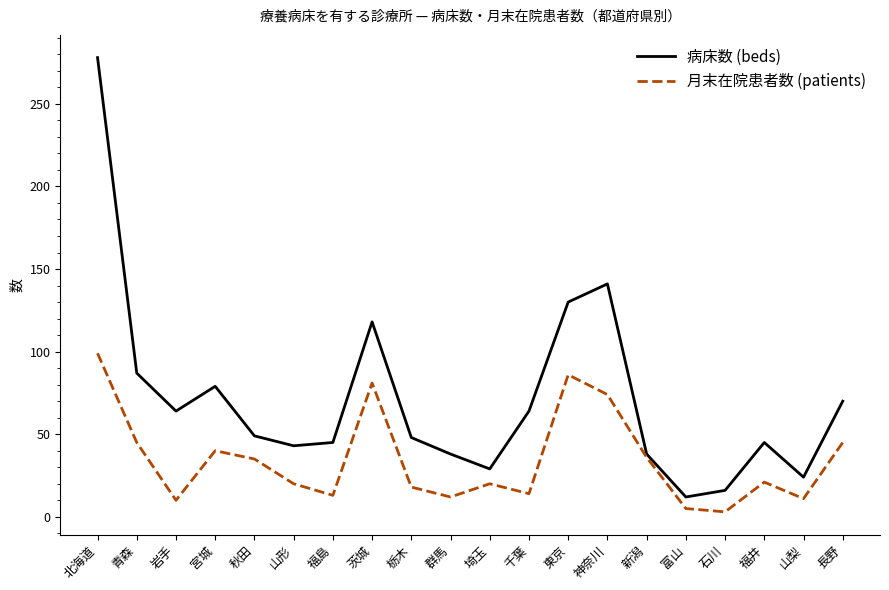

Which series changed the most between 青森 and 千葉?

月末在院患者数 (patients)